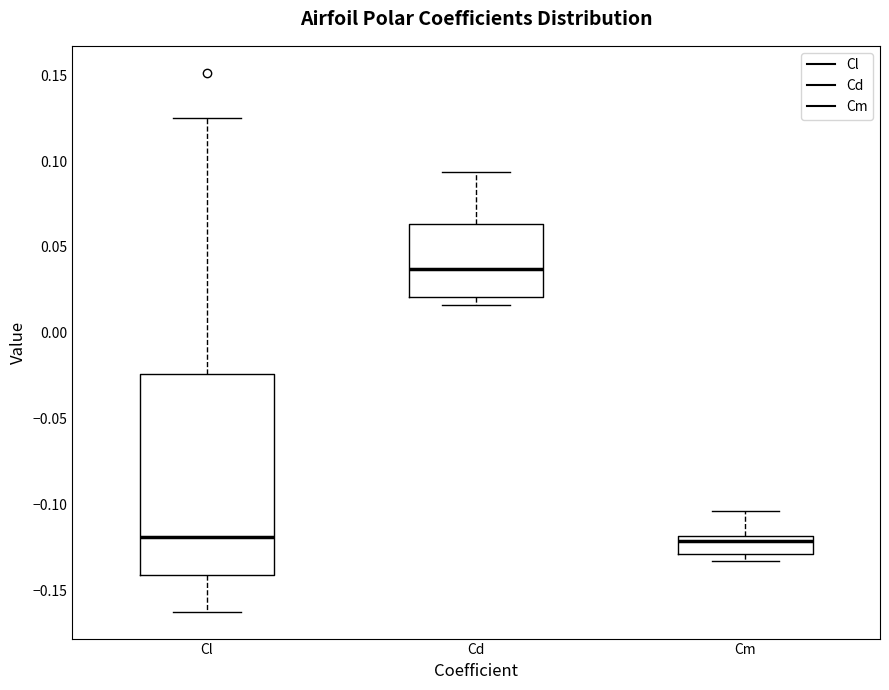

Reading left to right, read every box against the y-axis: the position of its median line, the range the box covers, and the ends of its whiskers. The values are not printed on the chart, so give them approximately, as read against the axis.

Cl: median -0.120, box -0.140 to -0.025, whiskers -0.160 to 0.125
Cd: median 0.035, box 0.020 to 0.065, whiskers 0.015 to 0.095
Cm: median -0.120 (just below the box's upper edge), box -0.130 to -0.120, whiskers -0.135 to -0.105